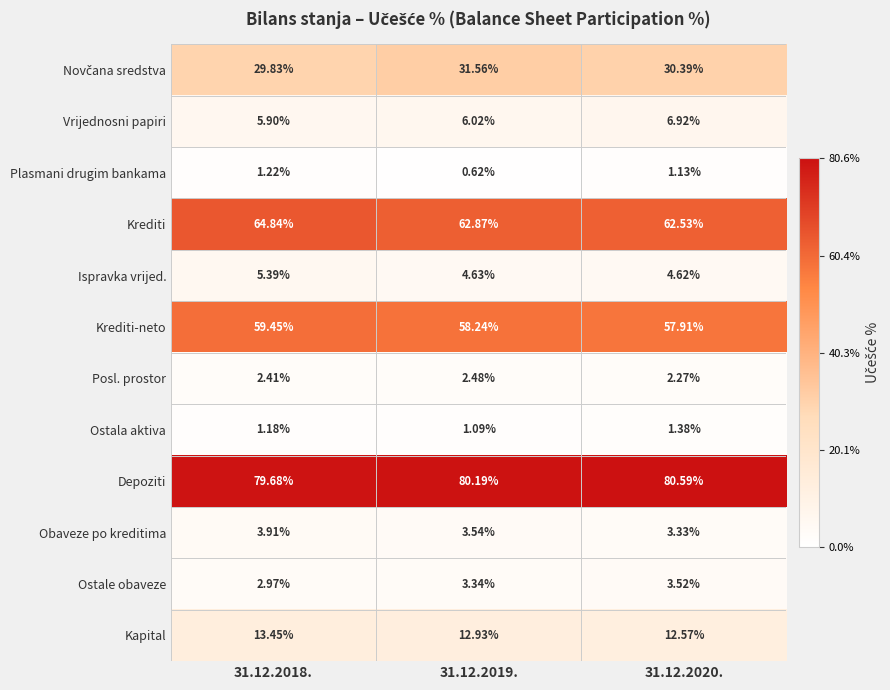

What is the total value across all series at 31.12.2018.?

270.2